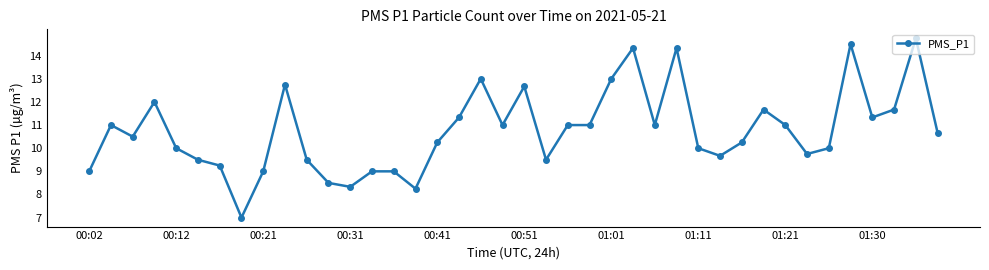

True or false: the data has more than 0 interior local peaks.

True